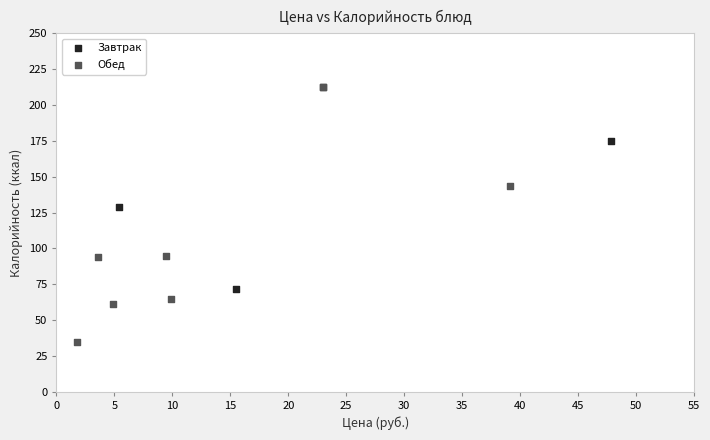

Which series reaches the minimum Y coordinate?

Обед